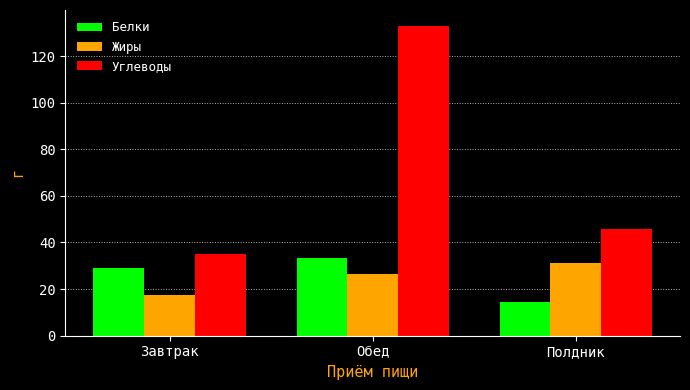

The value of Жиры at Полдник is 16.5. True or false?

False